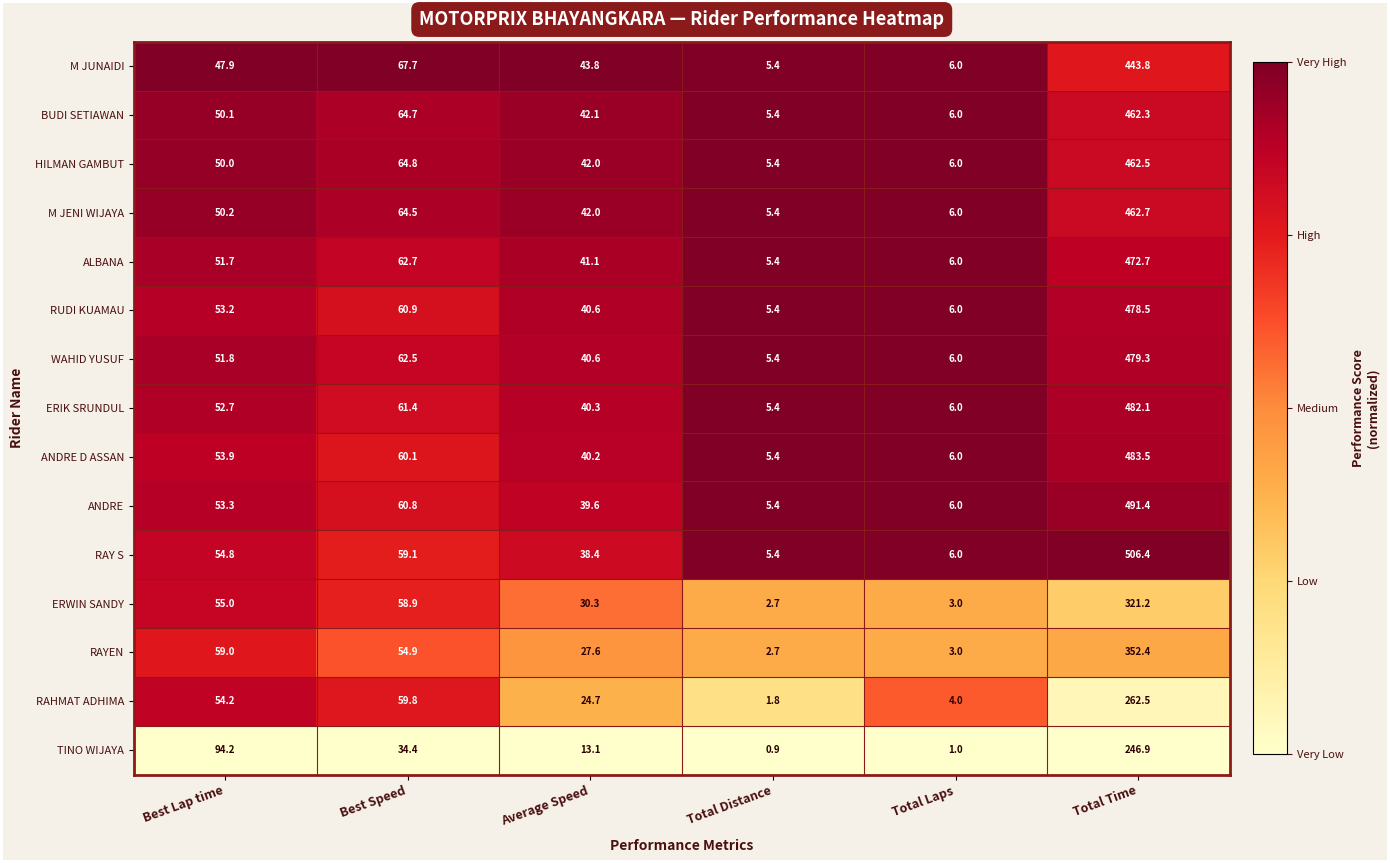

Between Total Laps and Total Time, which series saw the biggest shift?

RAY S